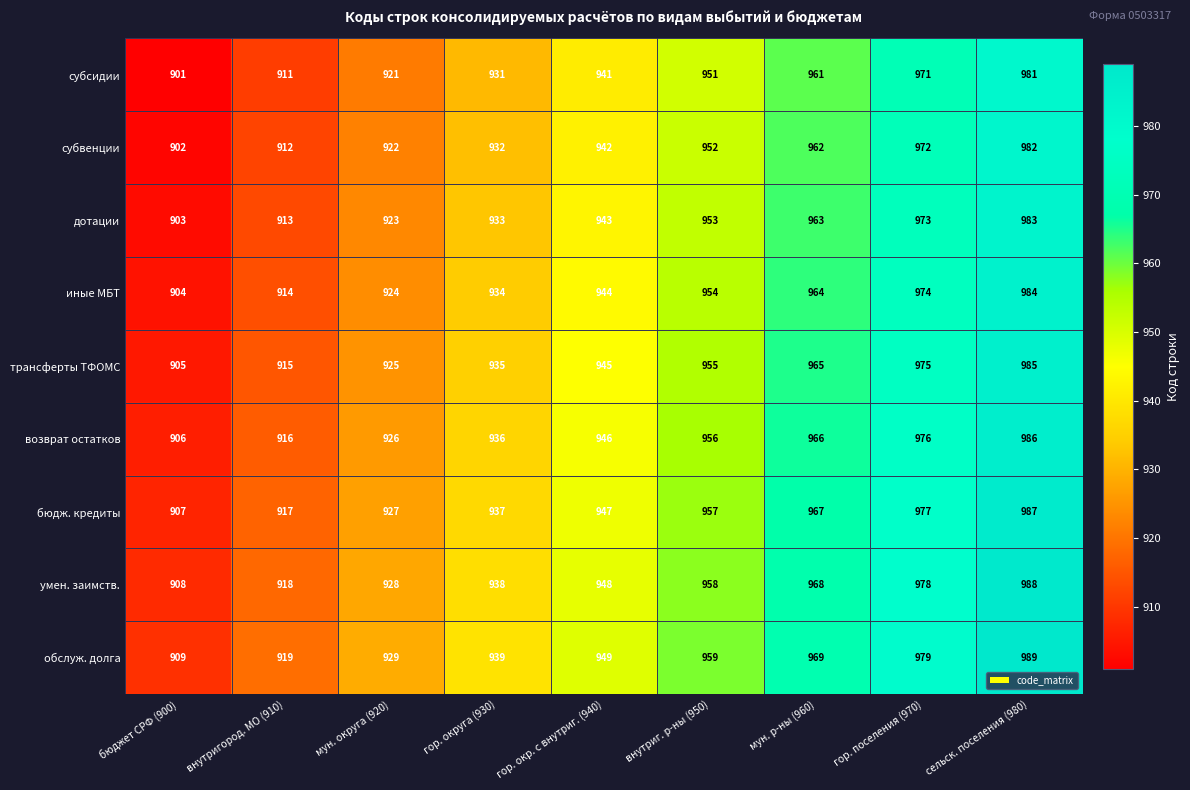

Rank the series at гор. поселения (970) from lowest to highest value.

субсидии, субвенции, дотации, иные МБТ, трансферты ТФОМС, возврат остатков, бюдж. кредиты, умен. заимств., обслуж. долга